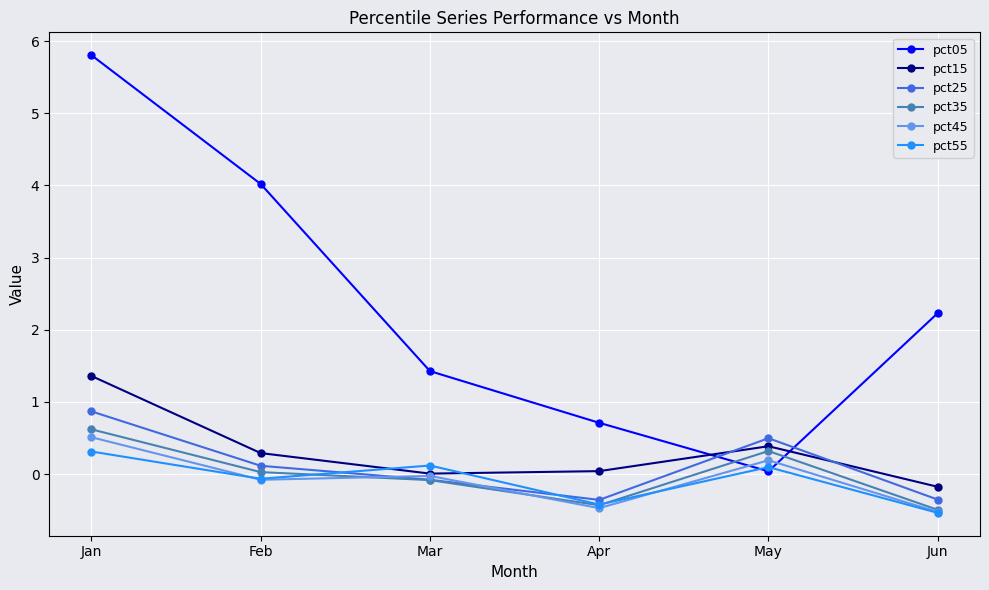

What is the minimum value shown in the chart?

-0.5